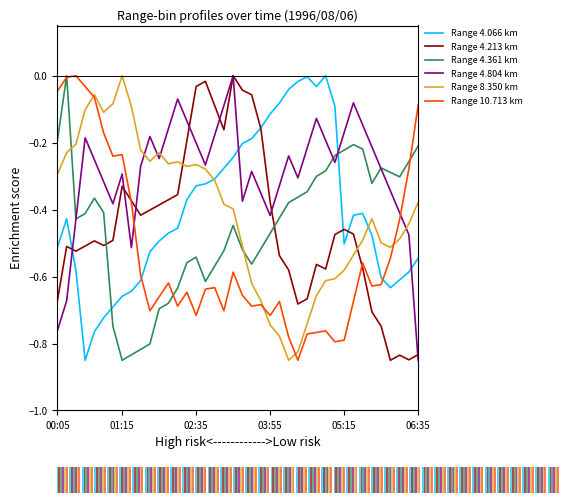

List the series in order of their peak value, highest first.

Range 4.066 km, Range 4.213 km, Range 4.361 km, Range 4.804 km, Range 8.350 km, Range 10.713 km